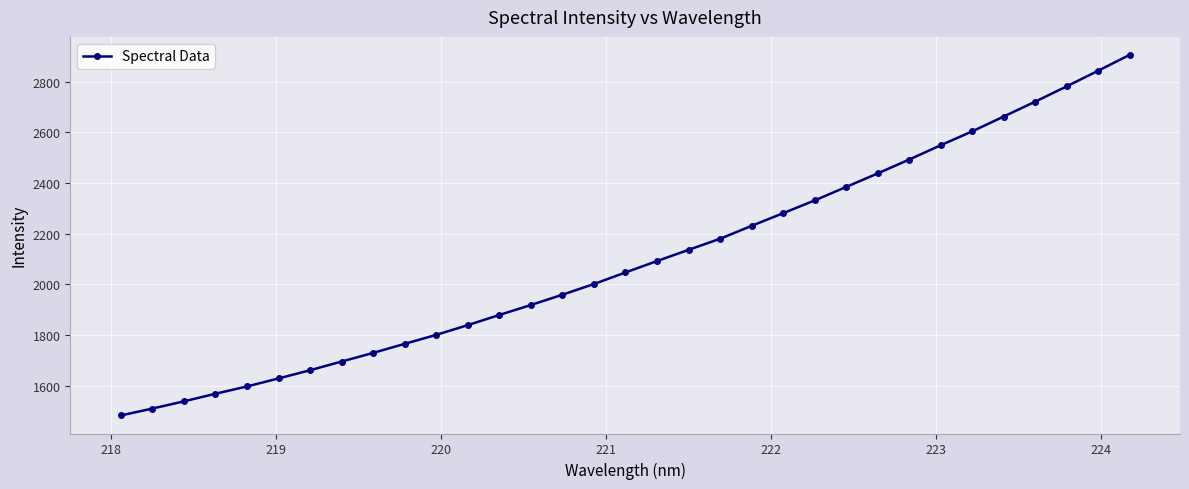

Reading left to right, what are all the values shown in this chart?

1482.9	1510.1	1538.5	1568.6	1597.4	1629.0	1661.5	1695.8	1729.9	1765.6	1801.1	1839.5	1879.6	1918.8	1959.5	2001.7	2047.3	2092.3	2136.5	2180.2	2231.1	2281.1	2331.4	2384.7	2438.0	2492.8	2549.1	2604.0	2662.5	2721.1	2781.5	2843.2	2905.8